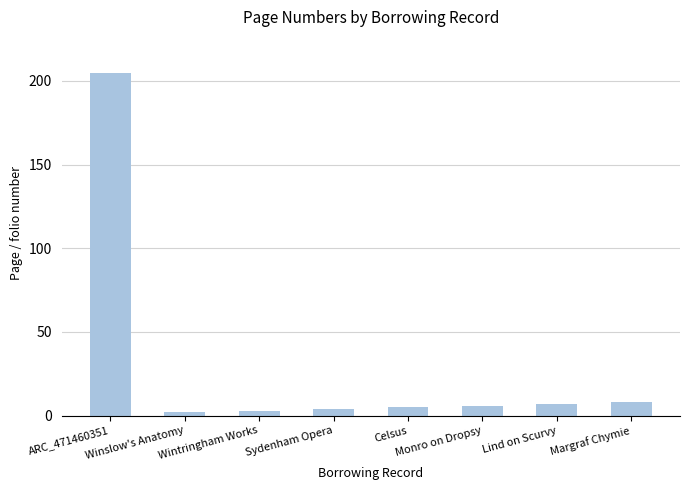

Which has a higher value, Winslow's Anatomy or Margraf Chymie?

Margraf Chymie